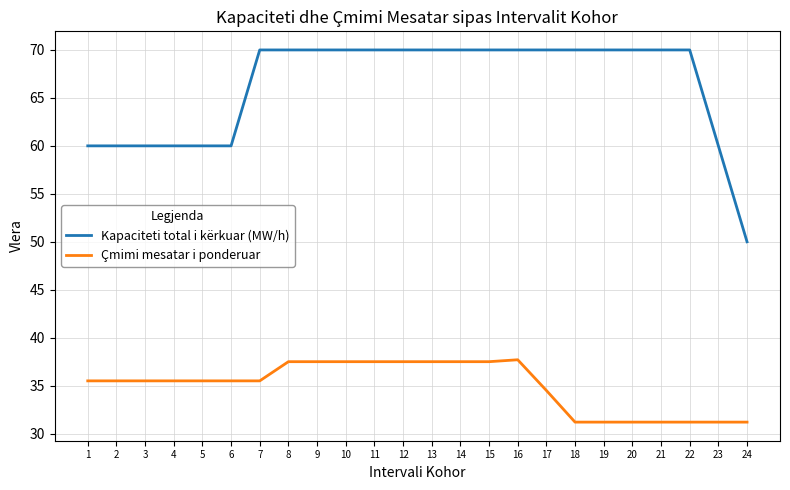

How many series are shown in this chart?

2